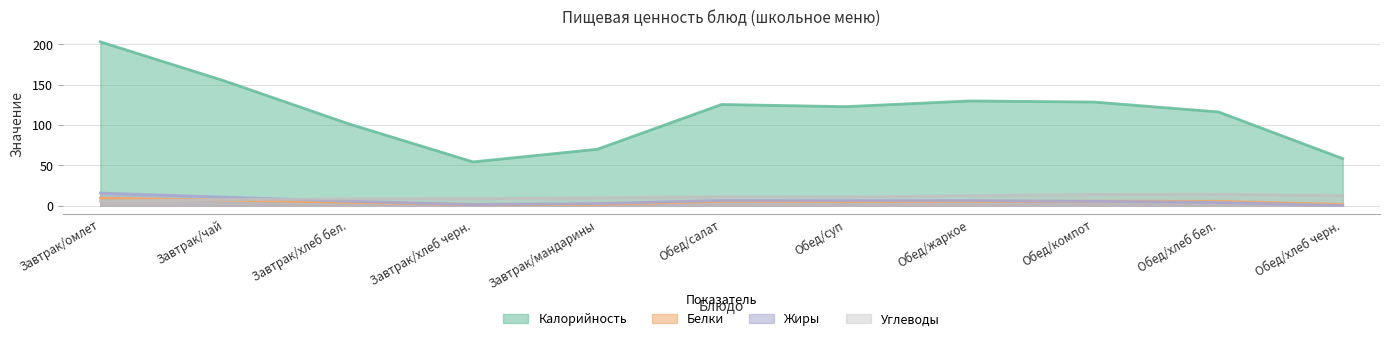

Which series has the largest total across all categories?

Калорийность